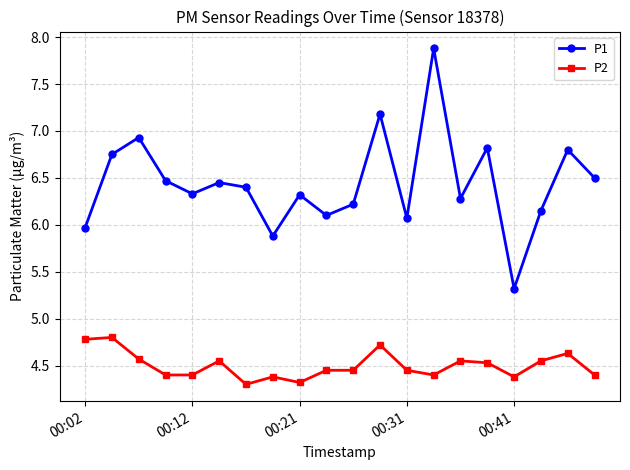

Which series has the widest spread of values?

P1